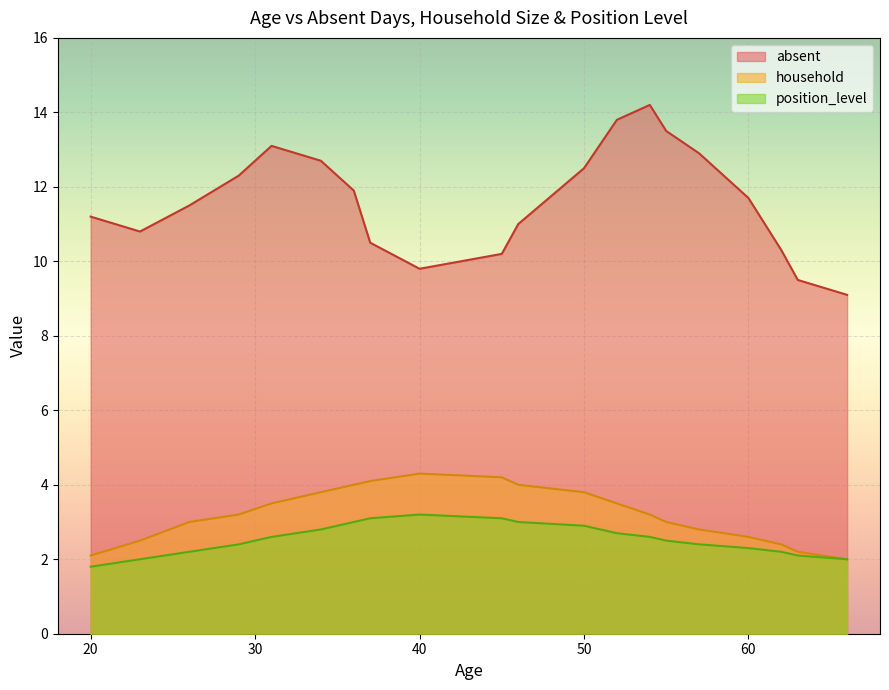

How many lines are shown in the chart?

3